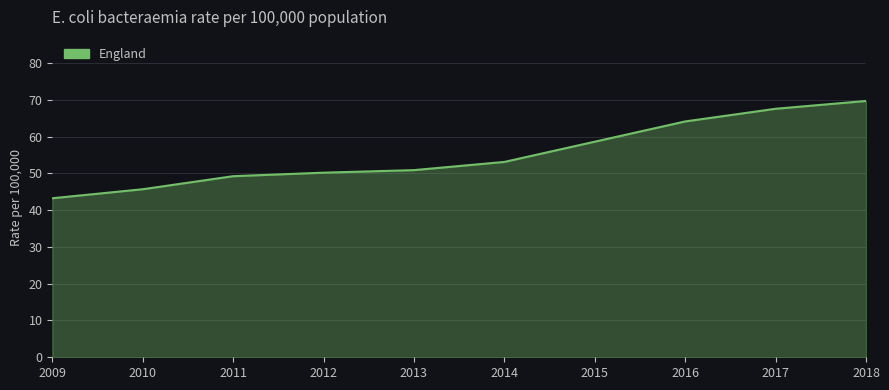

Reading right to left, what are all the values shown in this chart?

69.7	67.5	64.1	58.6	53.1	50.9	50.2	49.2	45.7	43.2